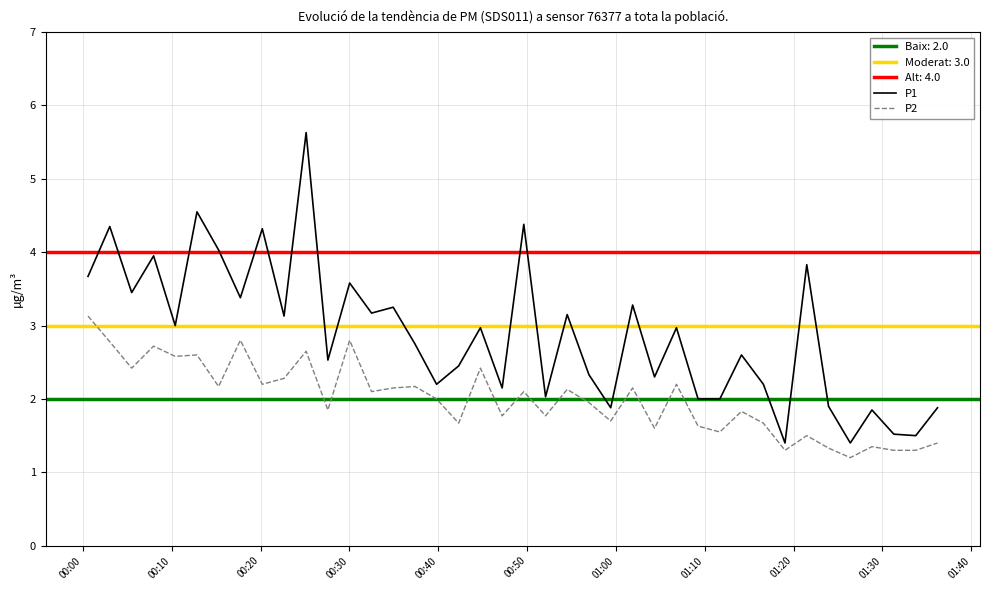

What is the average value of the P2 series?

2.0